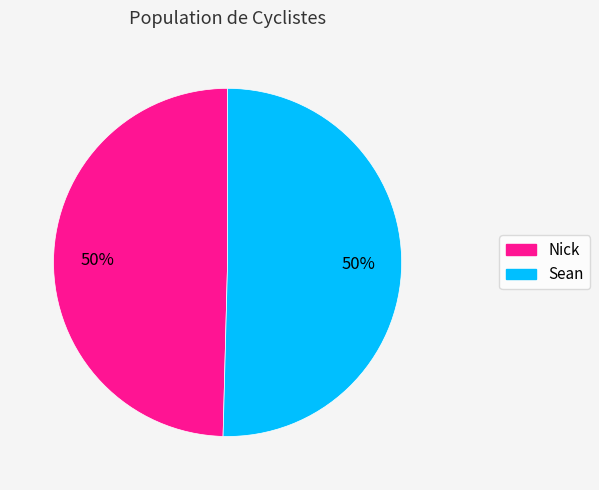

Is it true that Nick is 57% of the pie?

False